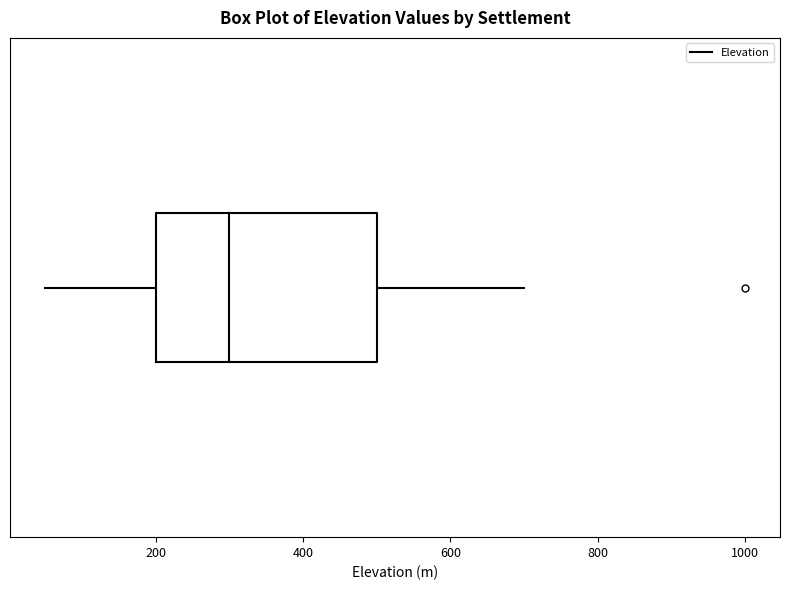

Read this box plot against the x-axis: the position of the median line, the range covered by the box, and the ends of both whiskers. The values are not printed on the chart, so give them approximately, as read against the axis.

median 300, box 200 to 500, whiskers 60 to 700